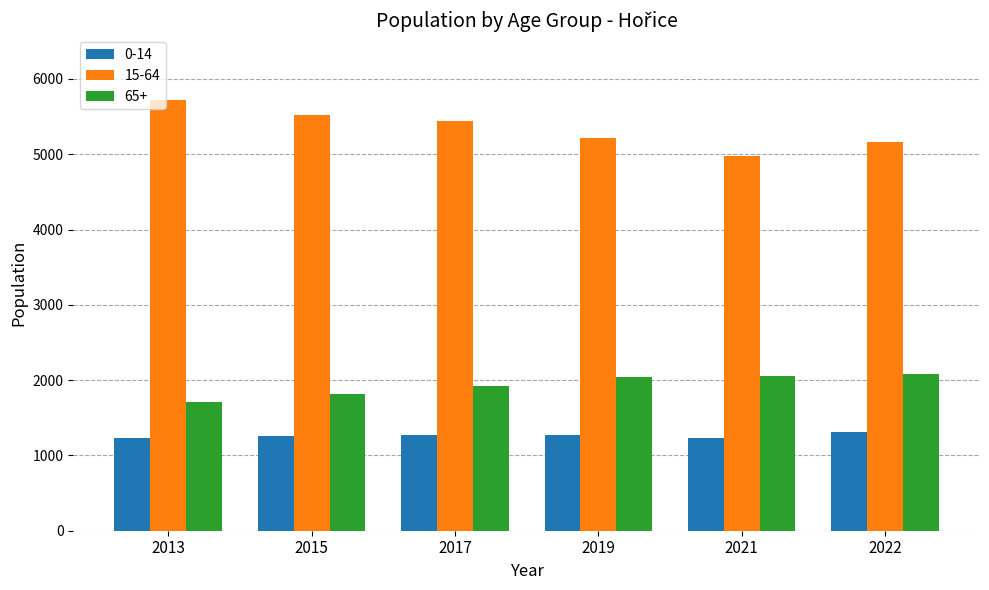

Does the chart contain stacked bars?

No